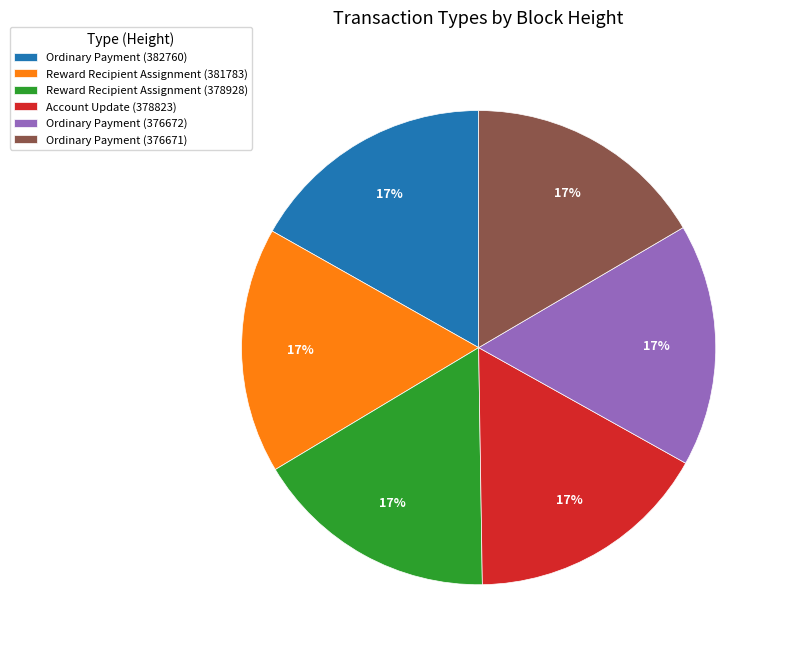

Do Reward Recipient Assignment (381783) and Ordinary Payment (376672) together represent more than half of the pie?

No